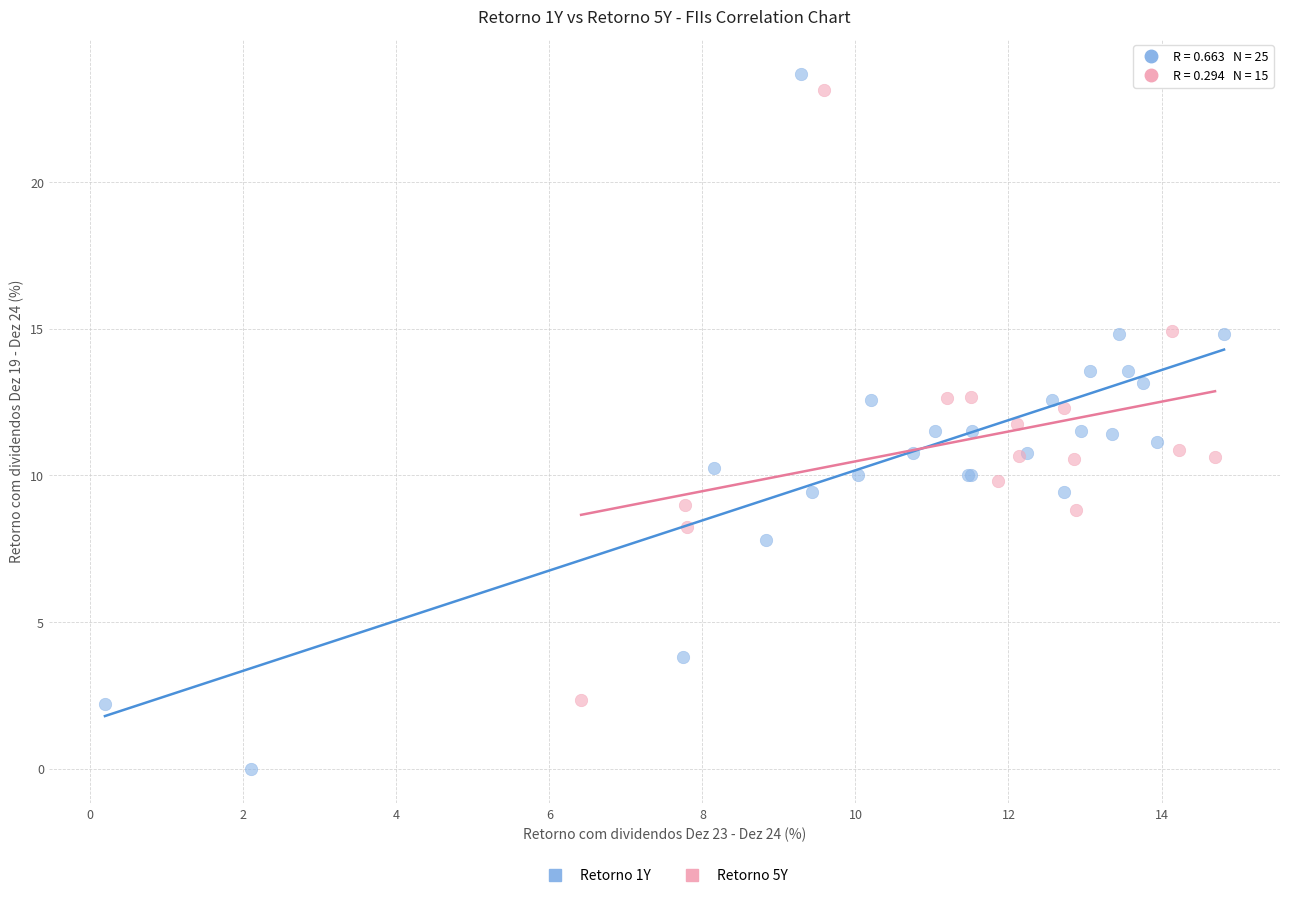

Which series has the largest Y range (max minus min)?

Retorno 1Y